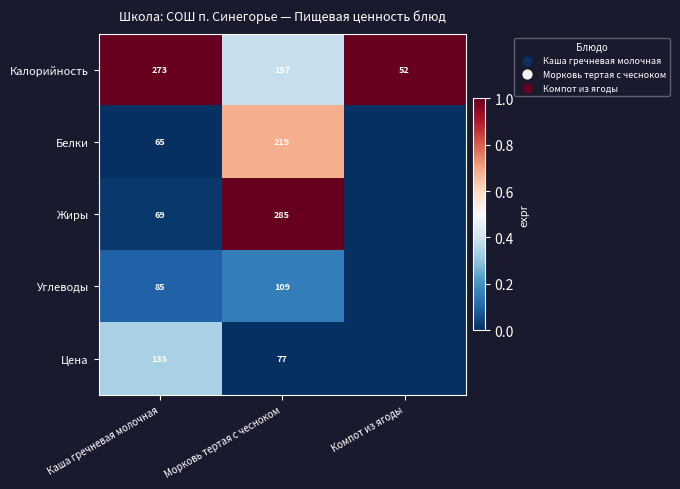

At Каша гречневая молочная, list the series in order from largest to smallest.

Калорийность, Цена, Углеводы, Жиры, Белки